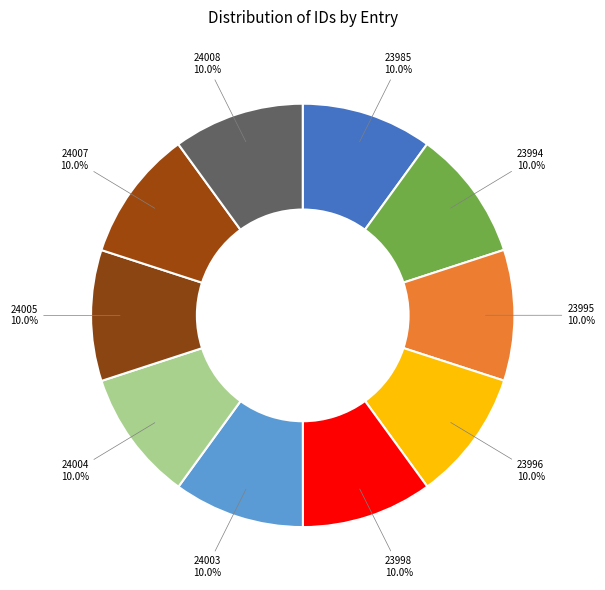

What percentage is the 23998 slice, to the nearest percent?

10%